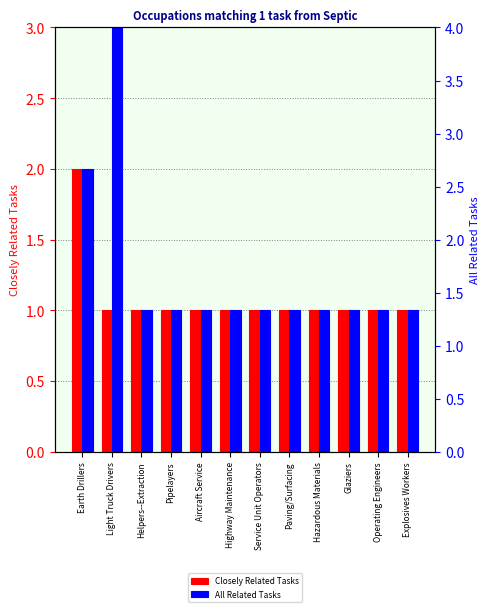

Count the number of categories in the chart.

12